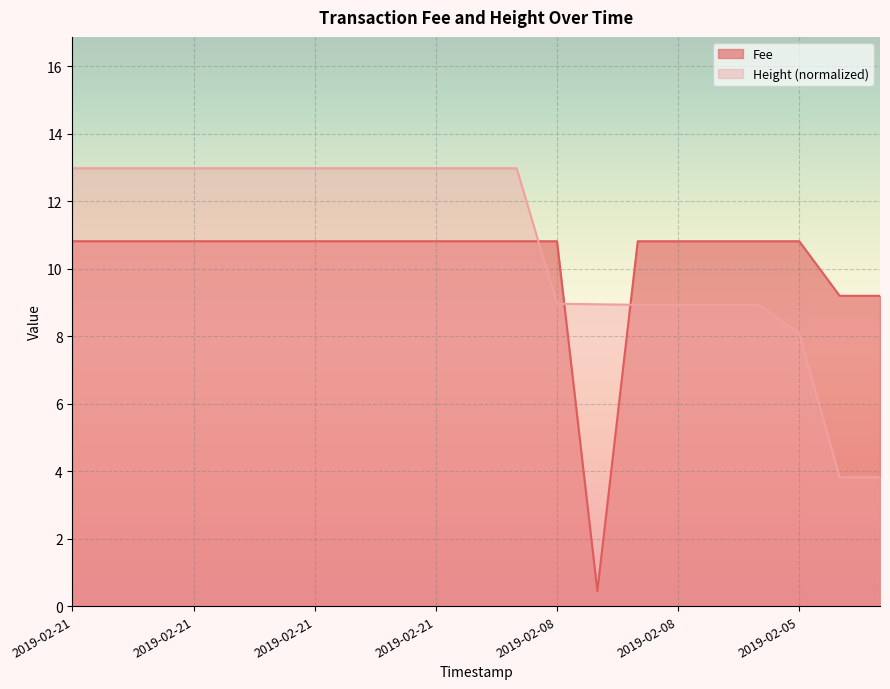

Which series ends up on top after the final intersection of Height and Fee?

Fee